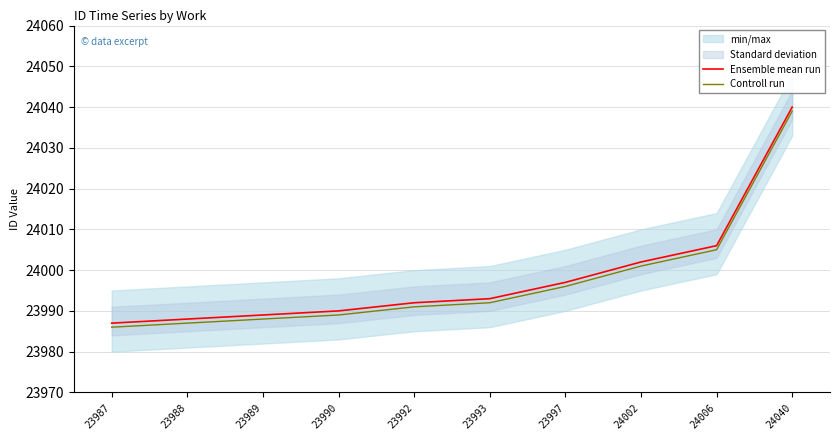

What is the average value of the Ensemble mean run series?

23998